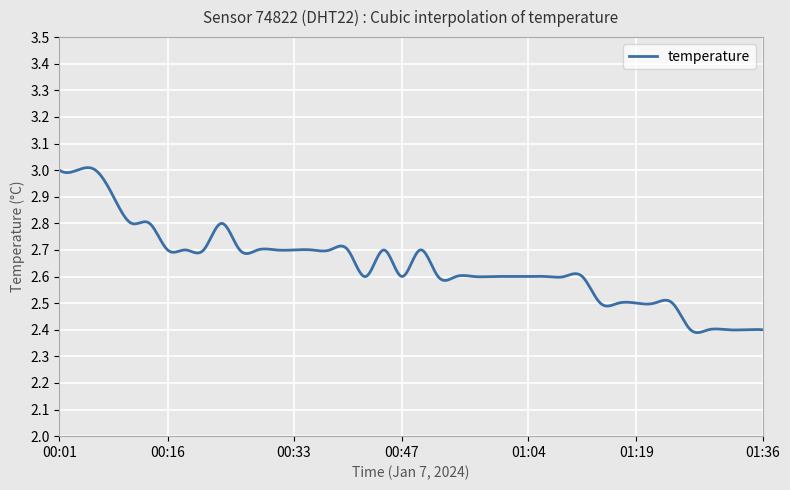

How many lines are shown in the chart?

1